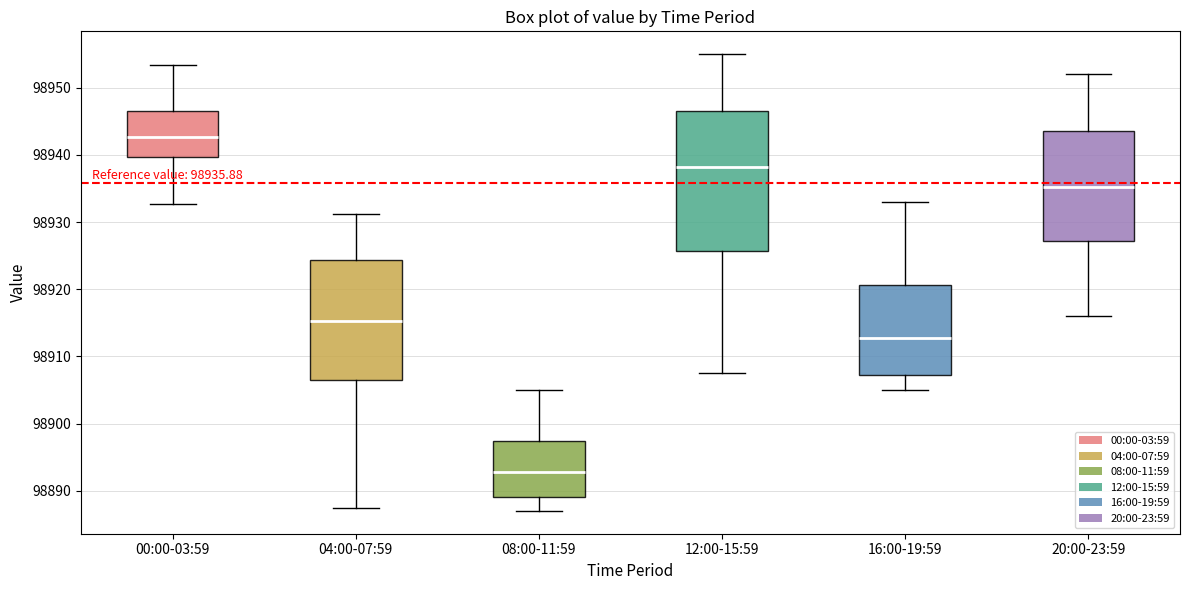

Comparing the boxes themselves (not the whiskers), which one is the tallest?

12:00-15:59